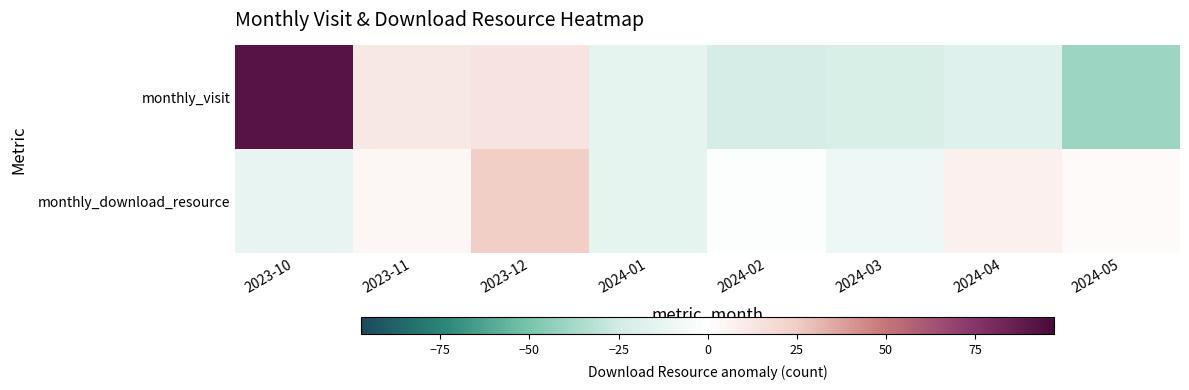

Rank the series at 2024-05 from lowest to highest value.

monthly_visit, monthly_download_resource